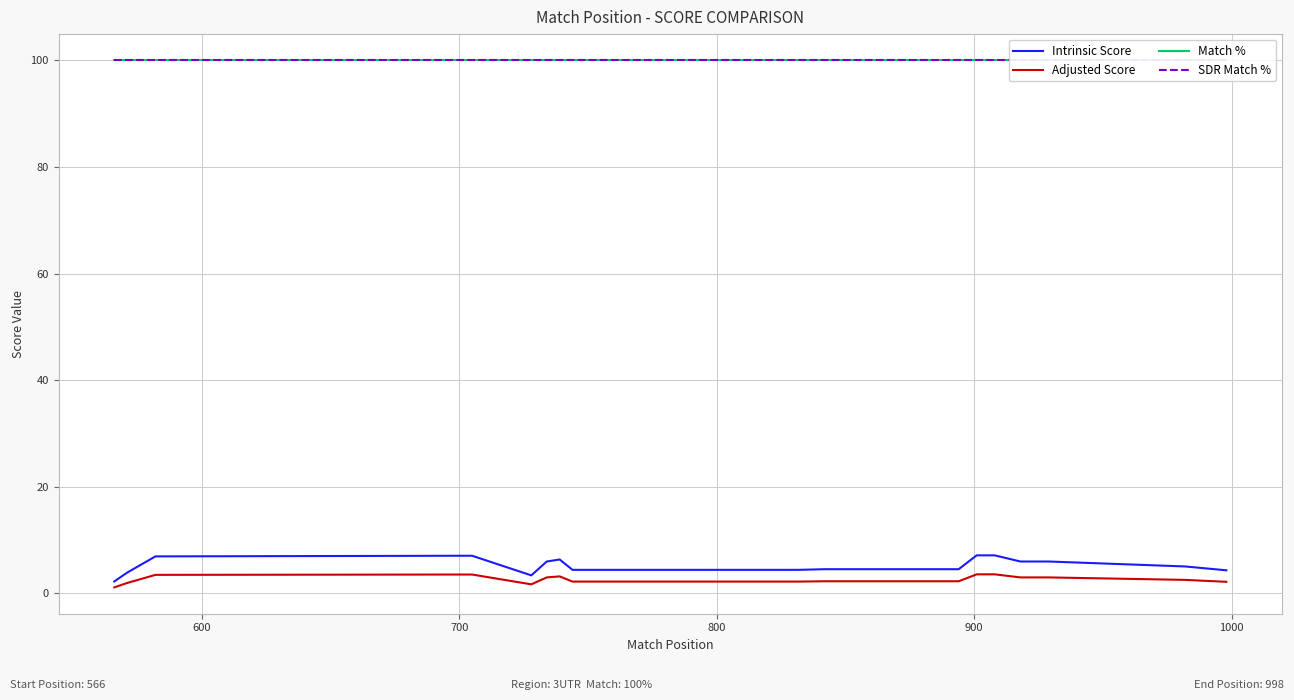

Count the number of data series in this chart.

4